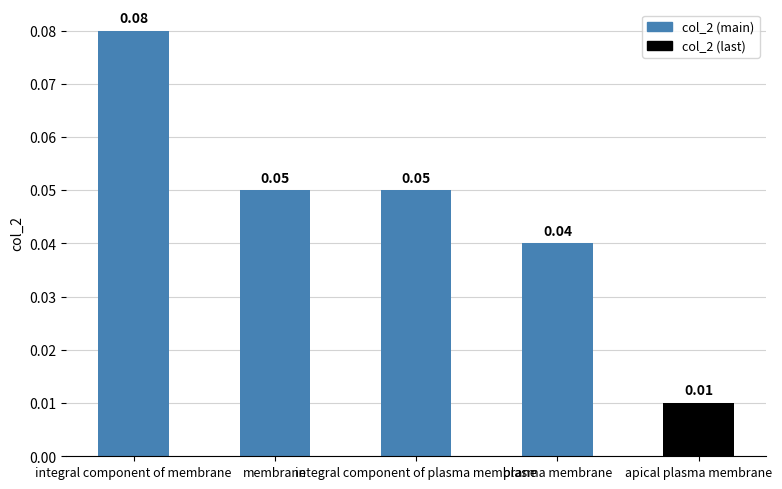

At which label is the value closest to 0?

apical plasma membrane